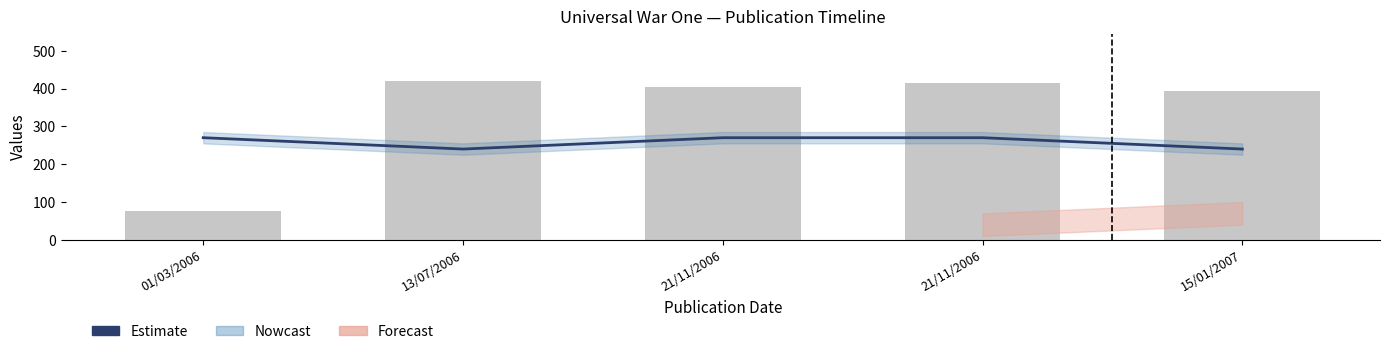

What is the difference between the second highest and second lowest values?

30